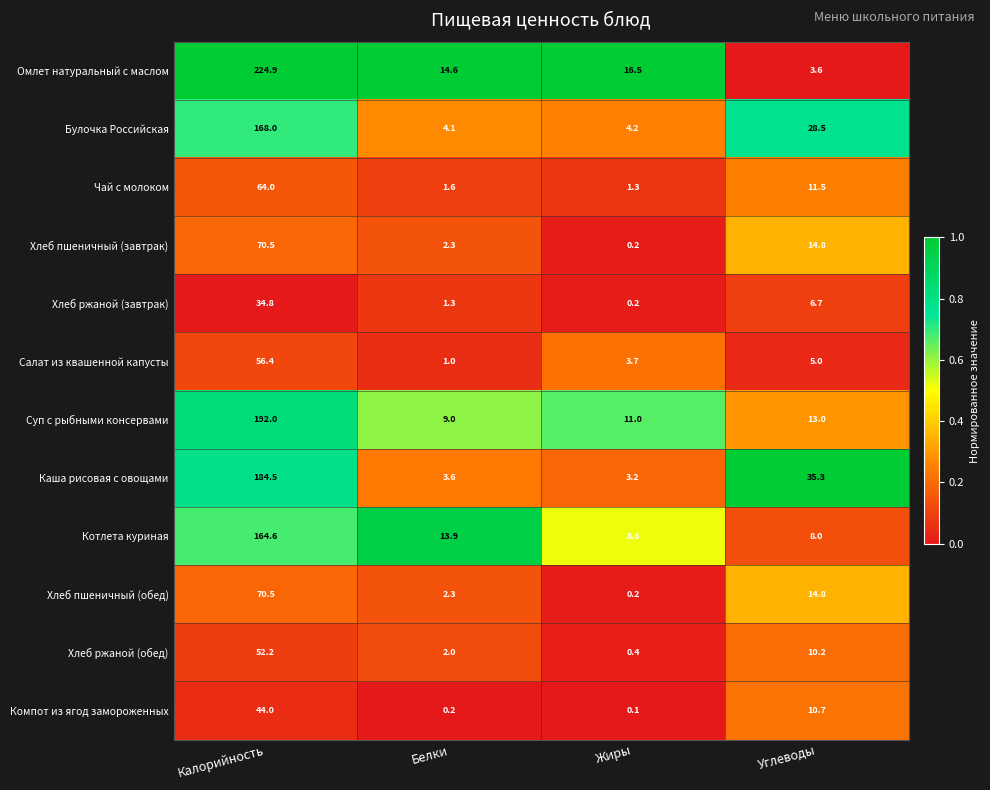

Which series has the largest range (max minus min)?

Омлет натуральный с маслом